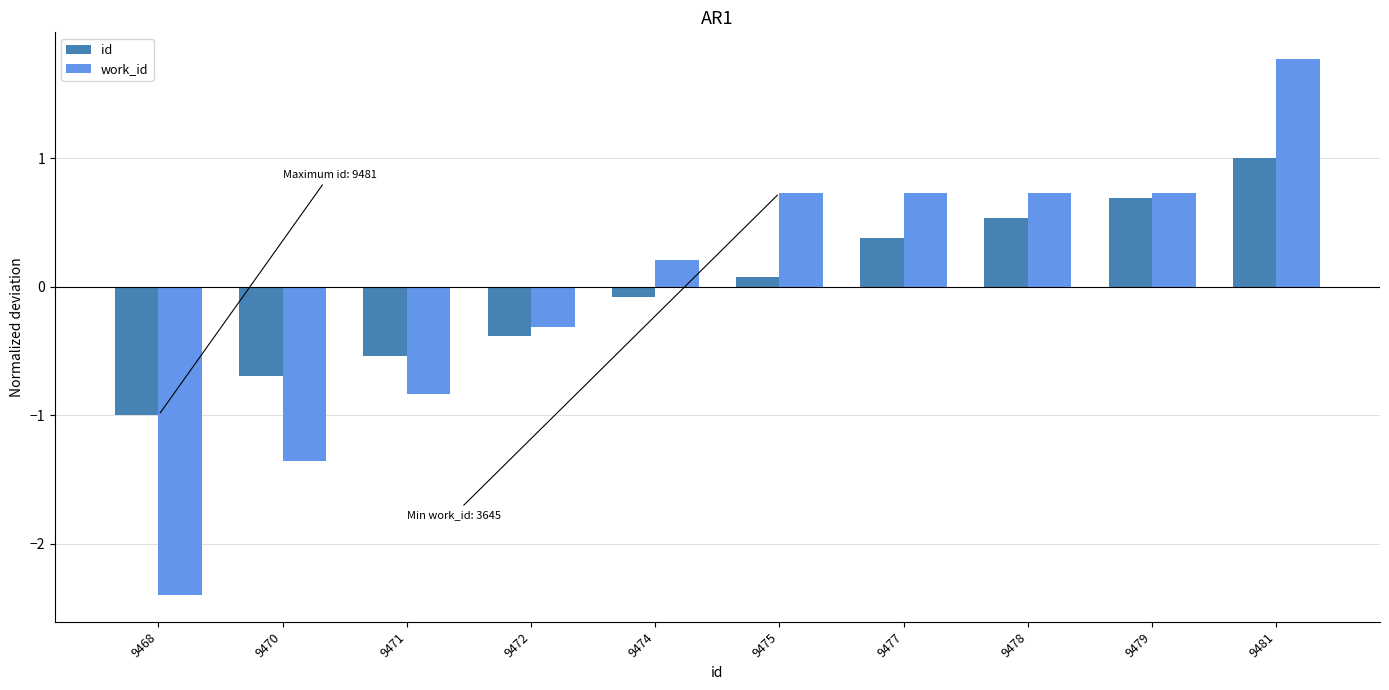

Are the bars grouped side by side (vs. stacked)?

Yes